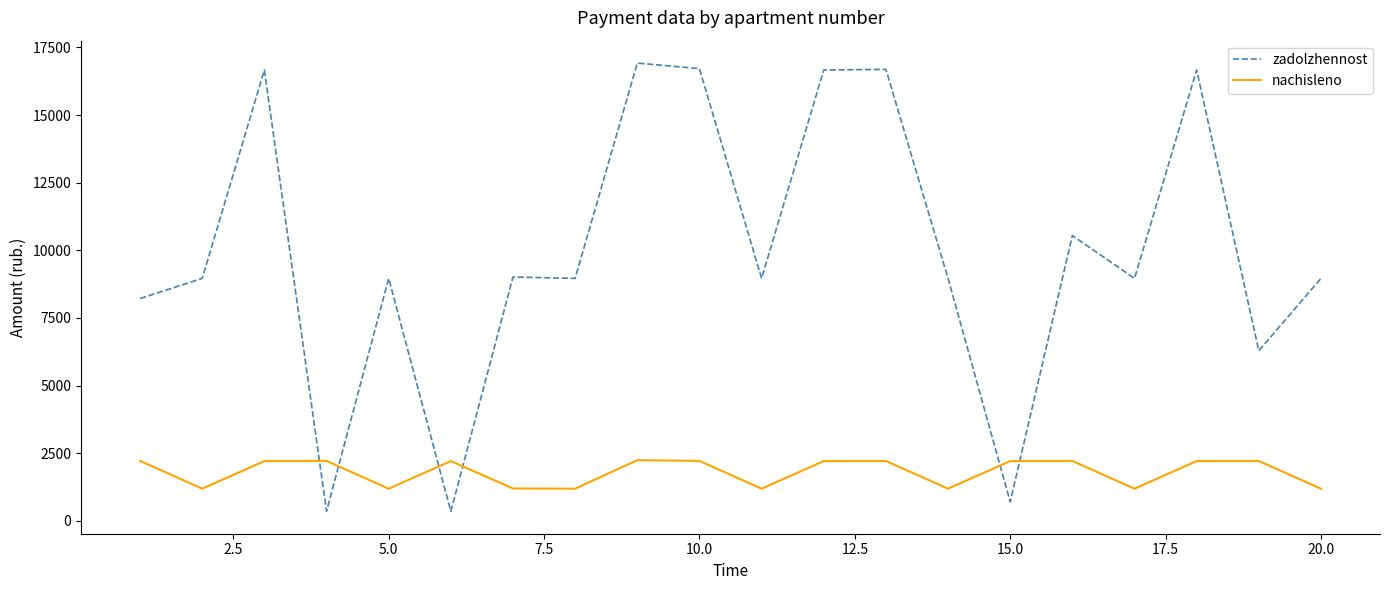

After their last crossing, which series has the higher values: zadolzhennost or nachisleno?

zadolzhennost